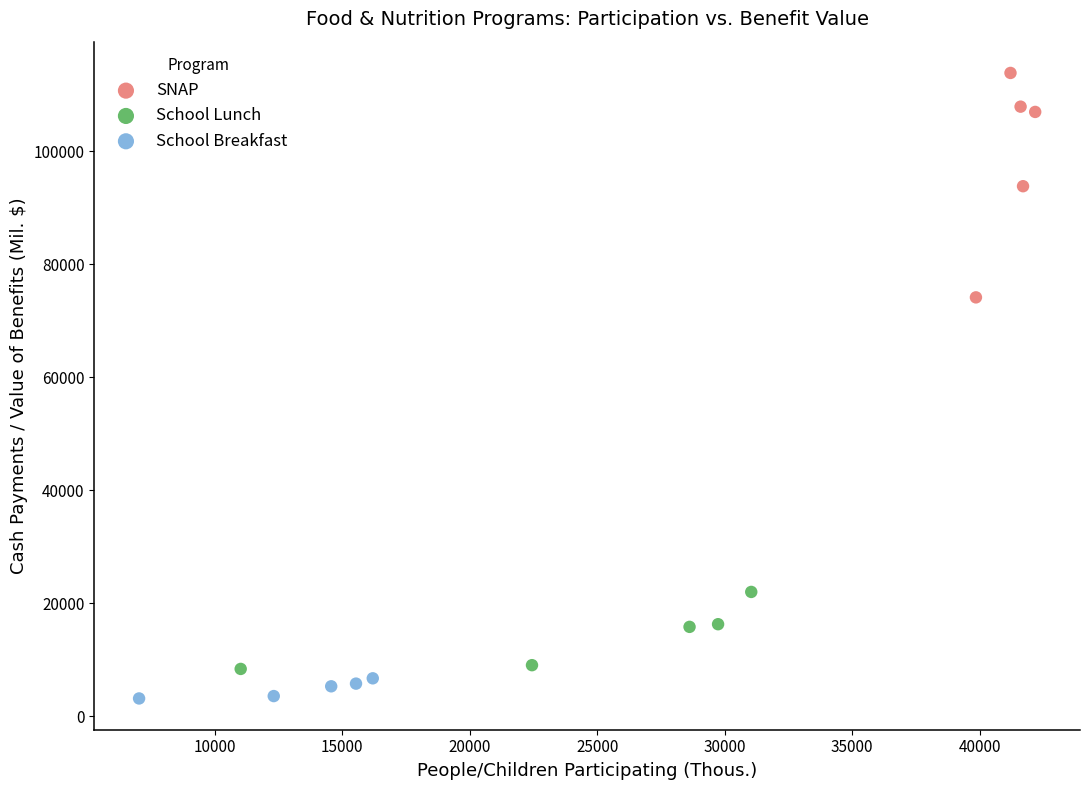

Which series contains the lowest Y value?

School Breakfast